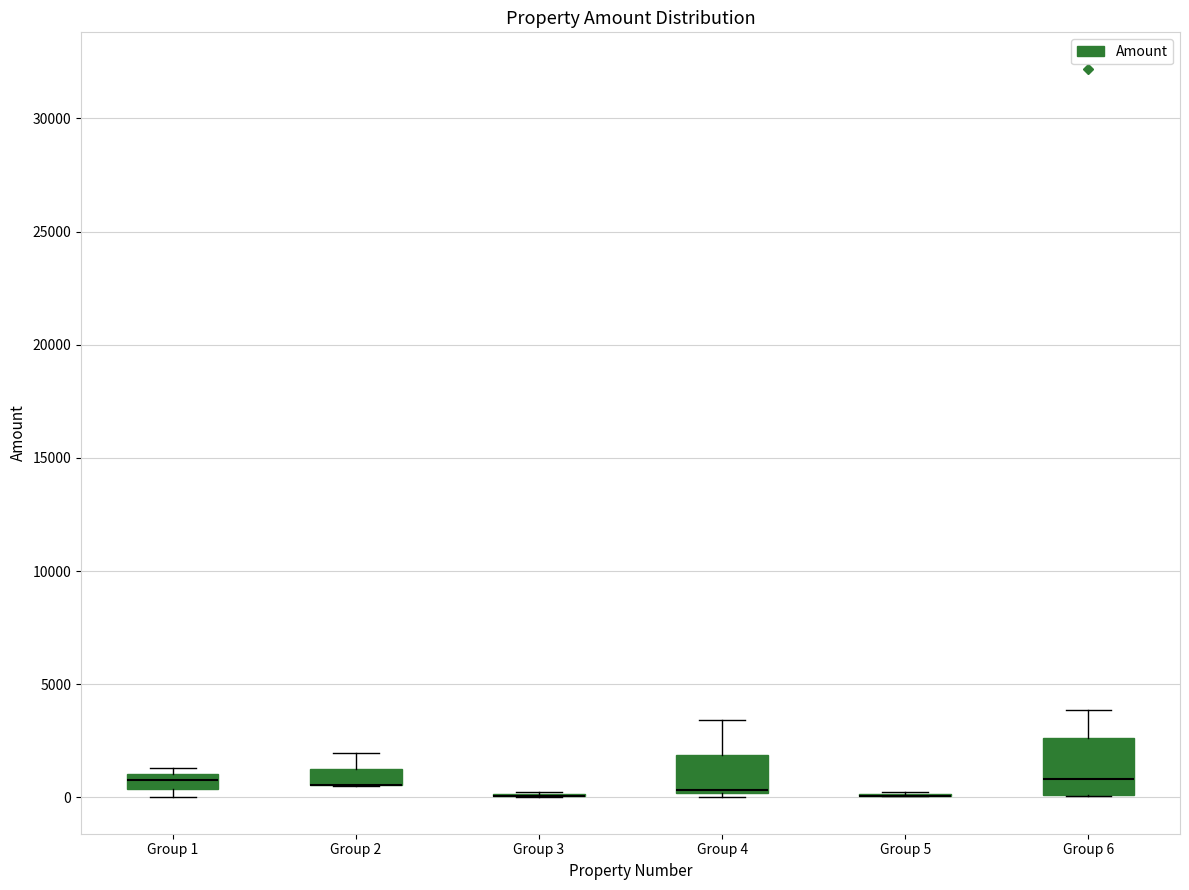

Which box is the tallest, from its lower edge to its upper edge?

Group 6